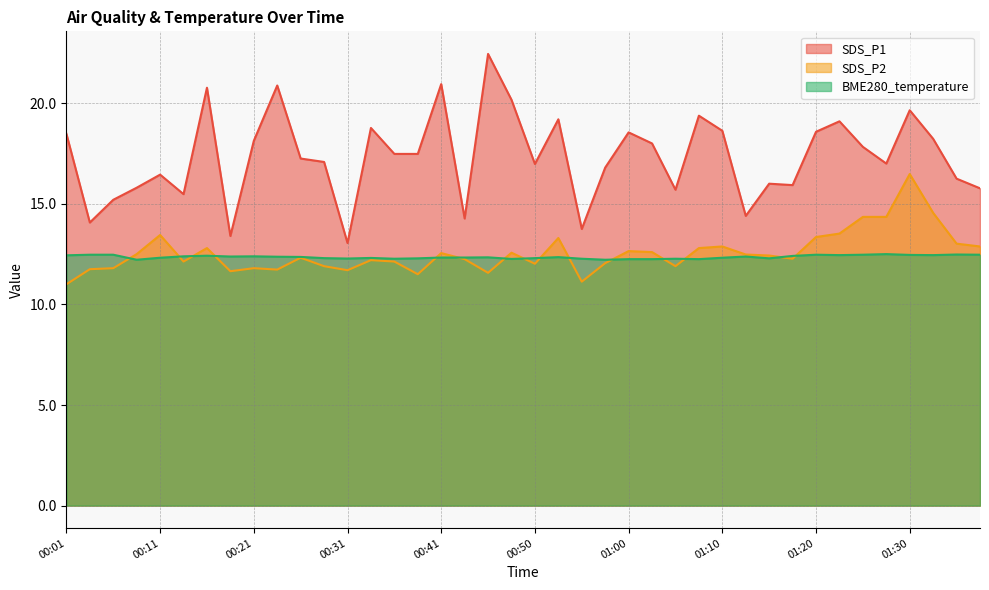

At which label is BME280_temperature closest to 12?

00:09